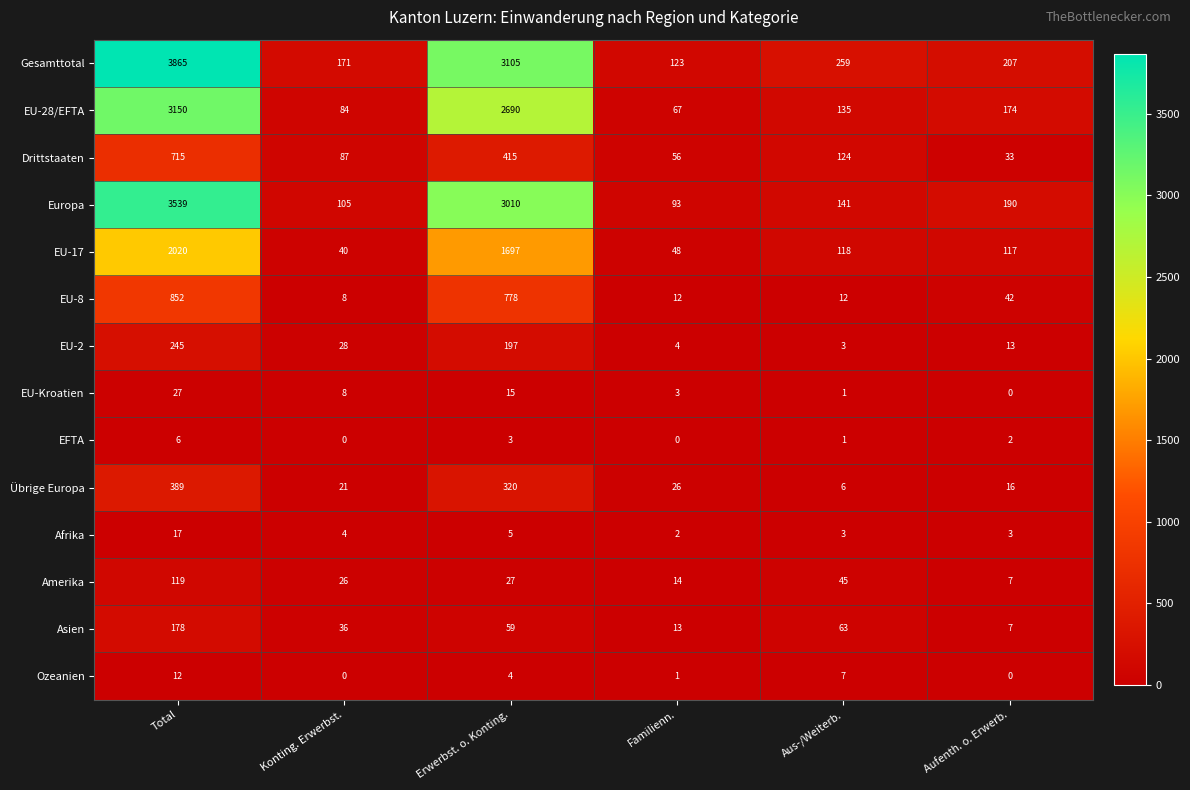

How many distinct data groups are displayed?

14